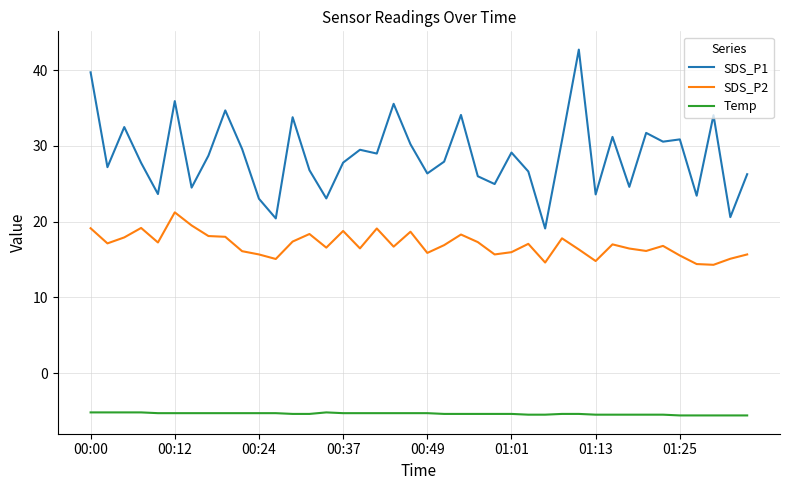

True or false: Temp and SDS_P1 cross at least once.

False